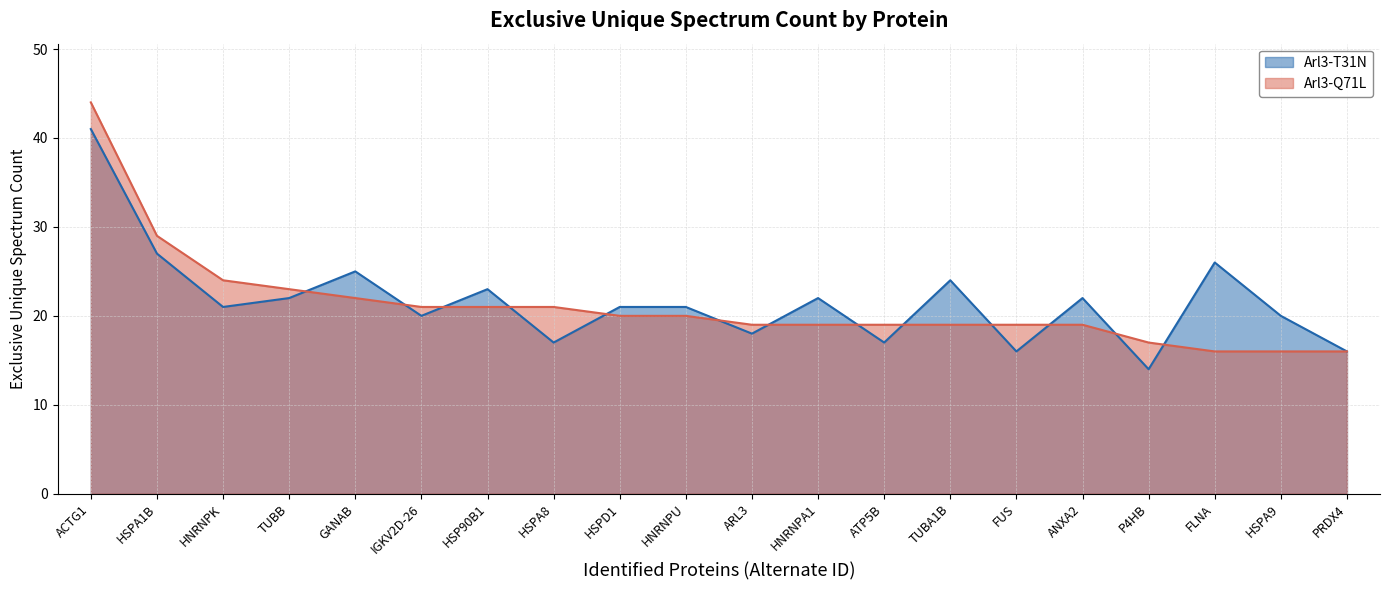

True or false: Arl3-T31N and Arl3-Q71L intersect in this chart.

True